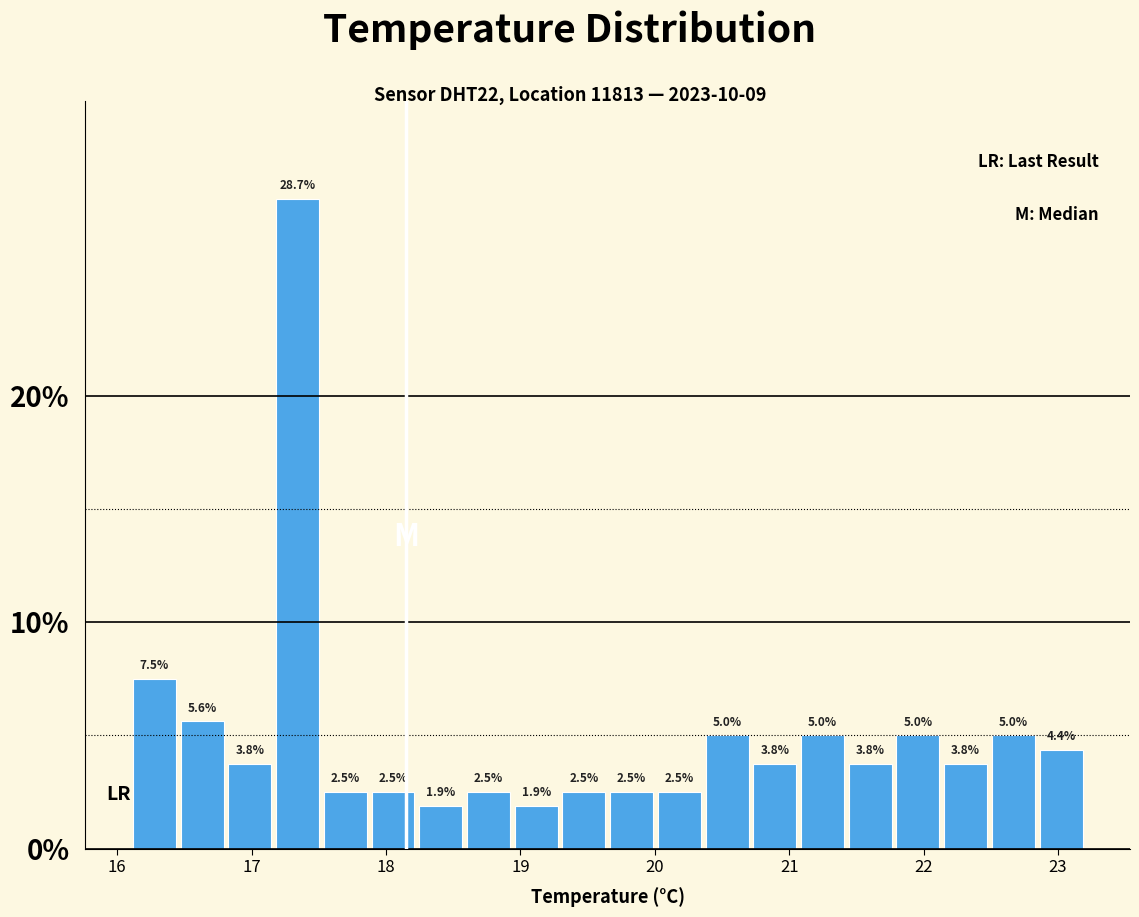

Around what value on the x-axis is the tallest bar? Give the approximate position of its centre, as read against the axis.

17.3